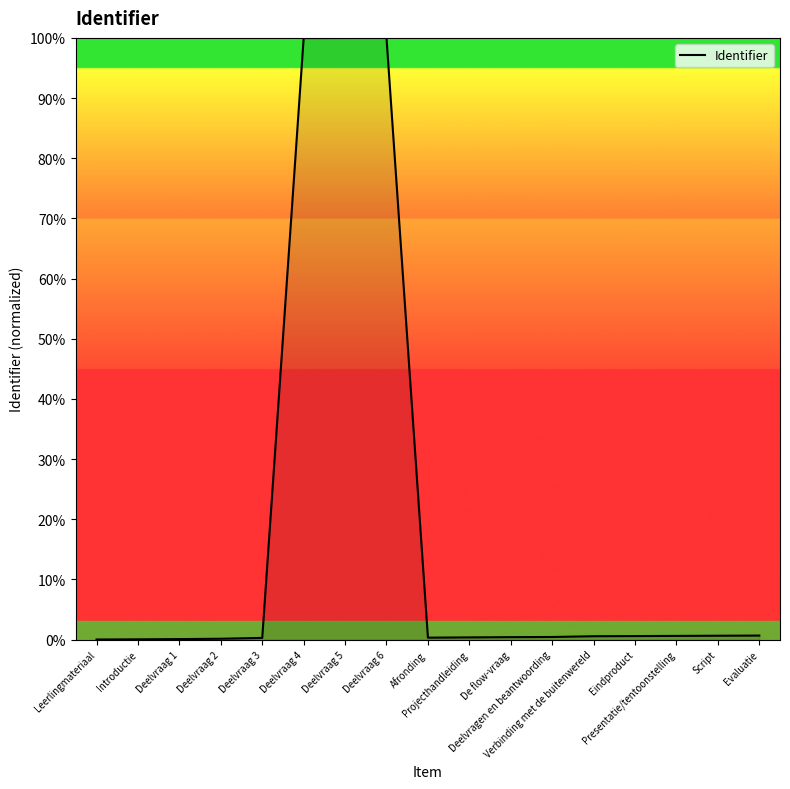

What position from the left is Leerlingmateriaal?

1